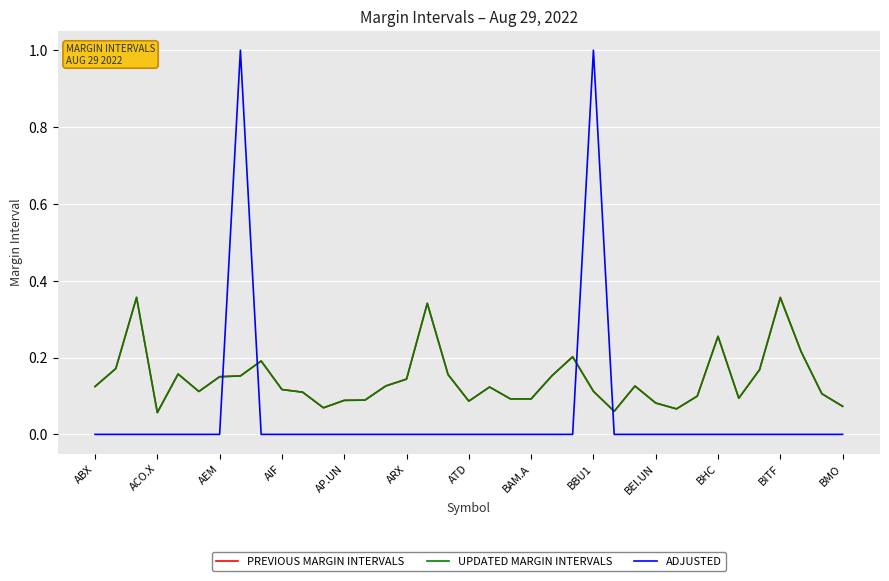

What is the sum of all UPDATED MARGIN INTERVALS values?

5.3